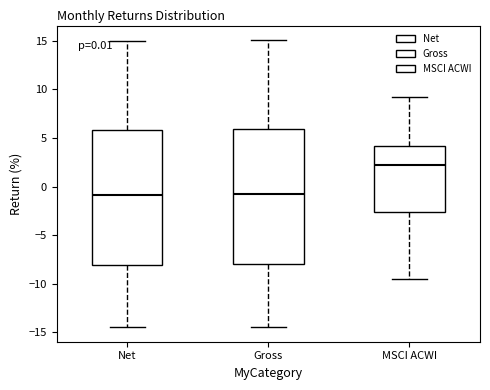

Which box has the highest median line?

MSCI ACWI